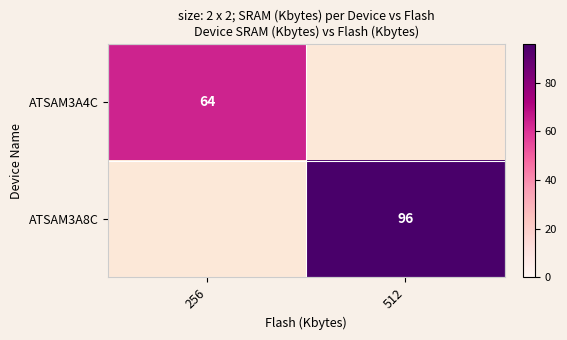

Is the value of ATSAM3A4C at 256 greater than the value of ATSAM3A8C at 512?

No